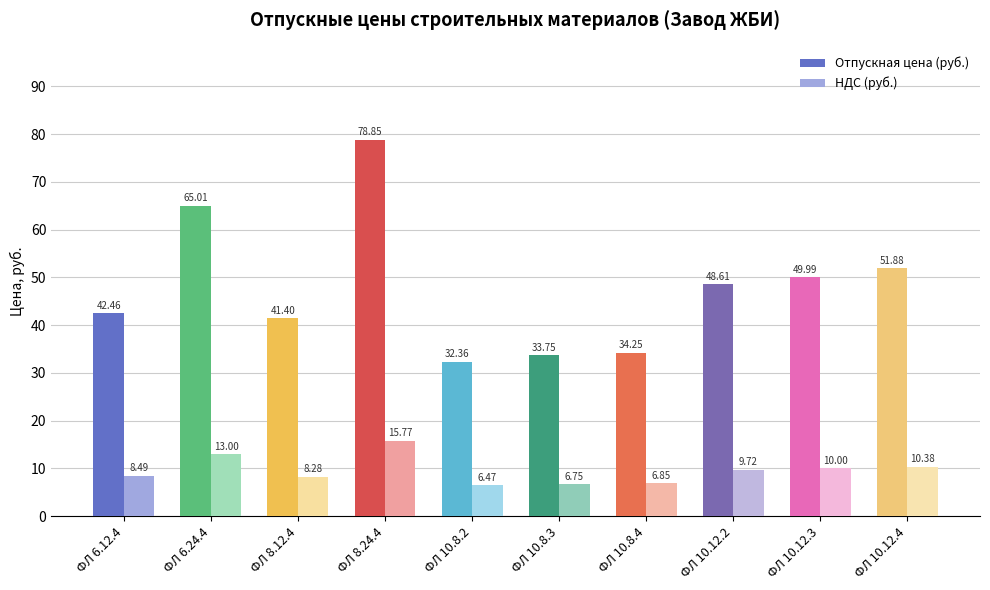

Rank the categories by Отпускная цена (руб.) value from lowest to highest.

ФЛ 10.8.2, ФЛ 10.8.3, ФЛ 10.8.4, ФЛ 8.12.4, ФЛ 6.12.4, ФЛ 10.12.2, ФЛ 10.12.3, ФЛ 10.12.4, ФЛ 6.24.4, ФЛ 8.24.4